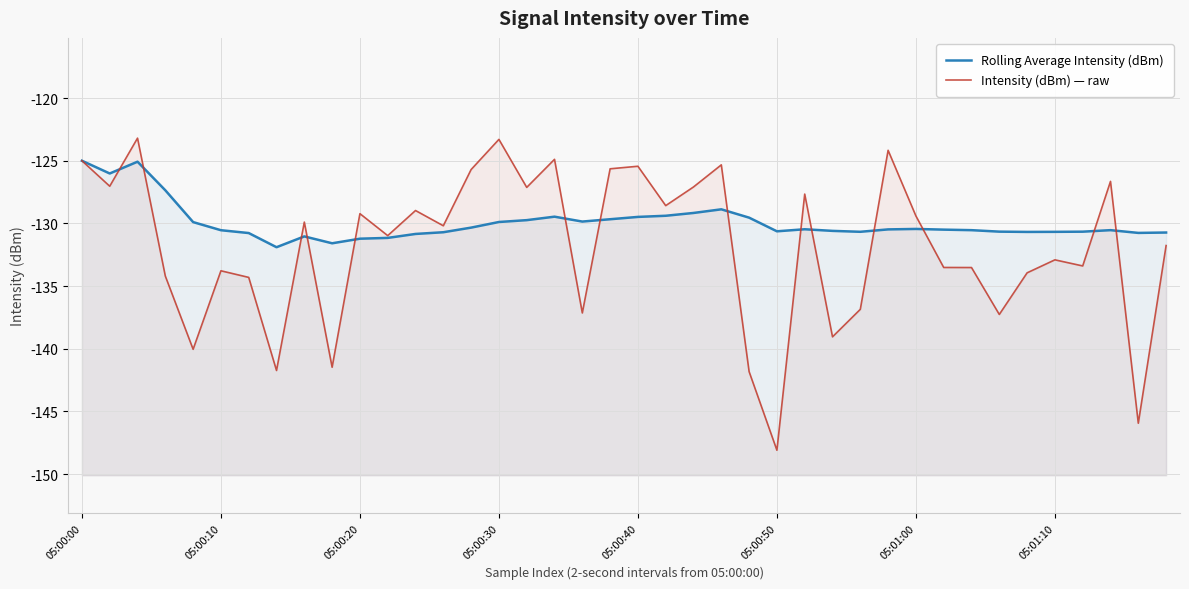

Which series changed the most between 22 and 31?

Intensity (dBm) — raw